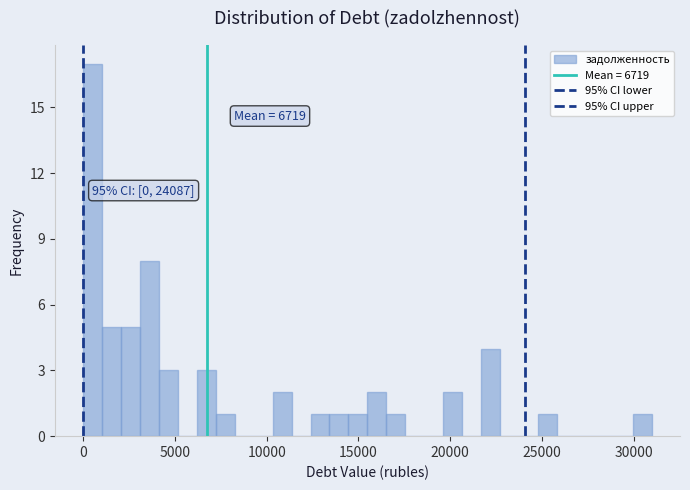

Read against the x-axis, roughly where is the centre of the tallest bar?

500